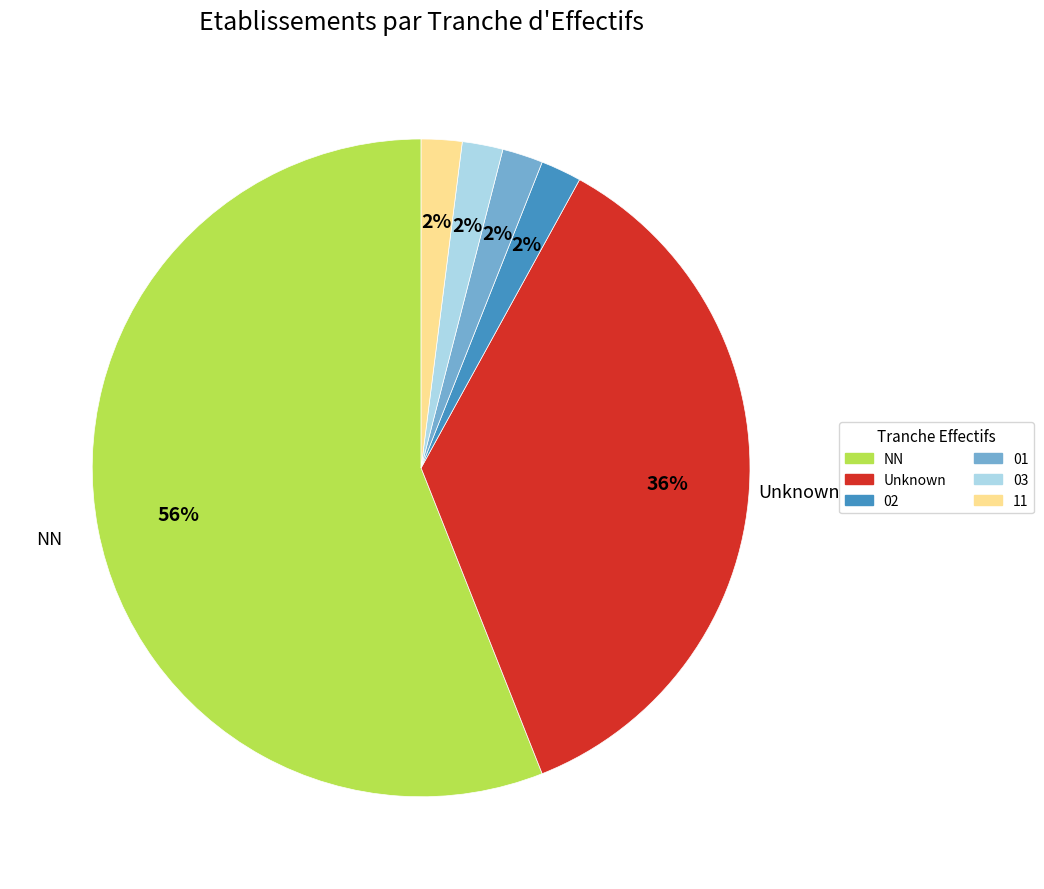

How many slices are in this pie chart?

6